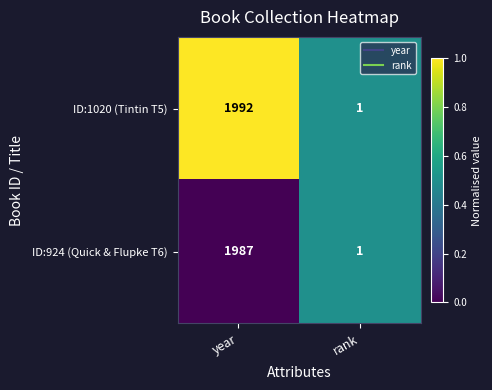

List the series in order of their overall mean, lowest first.

ID:924 (Quick & Flupke T6), ID:1020 (Tintin T5)